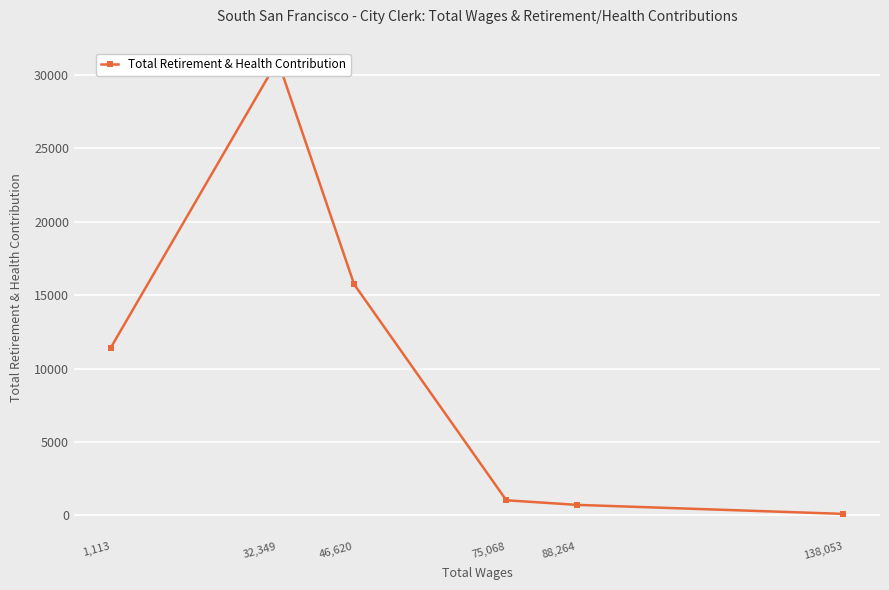

What is the minimum value shown in the chart?

105